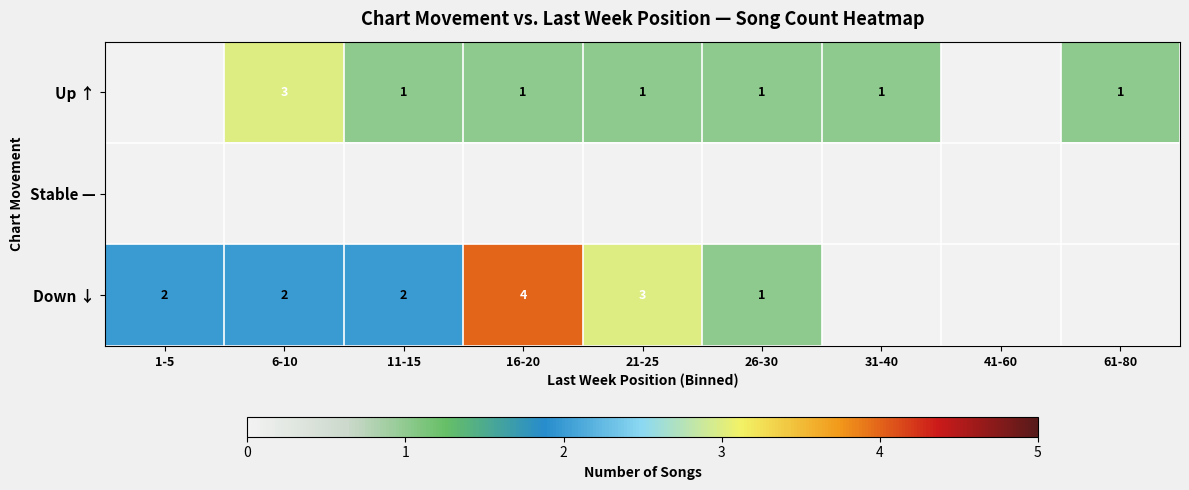

The value of Up ↑ at 61-80 is 1. True or false?

True